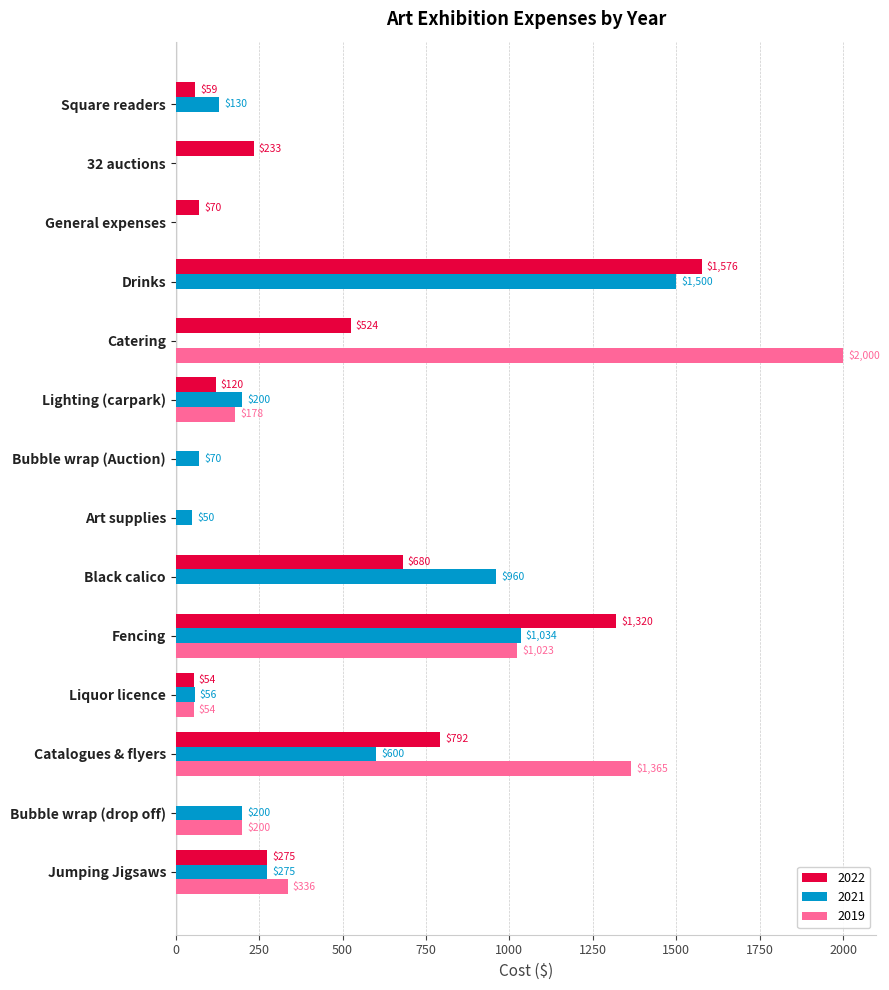

What is the greatest value displayed?

2000.0